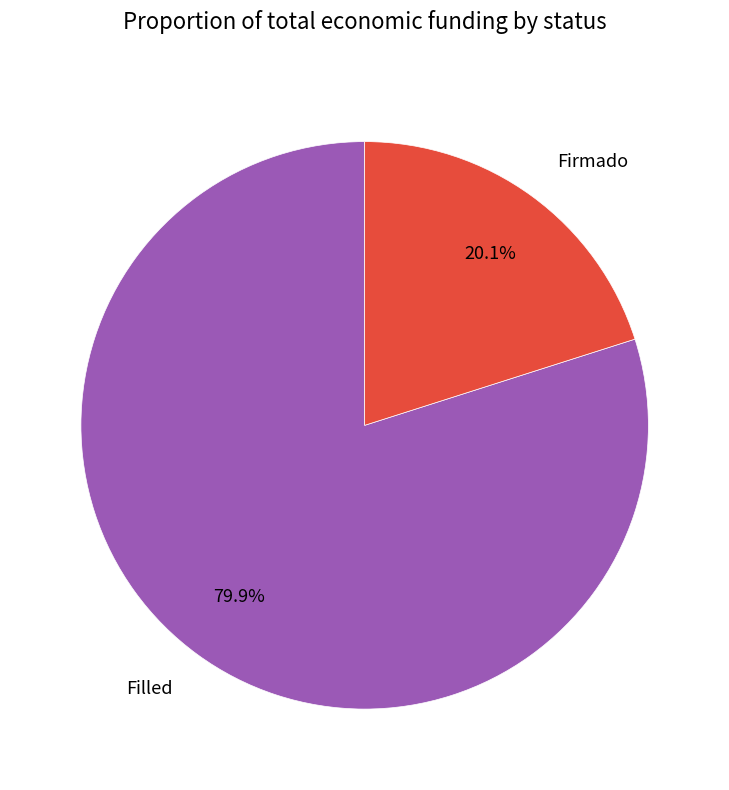

Count the number of slices in the pie.

2